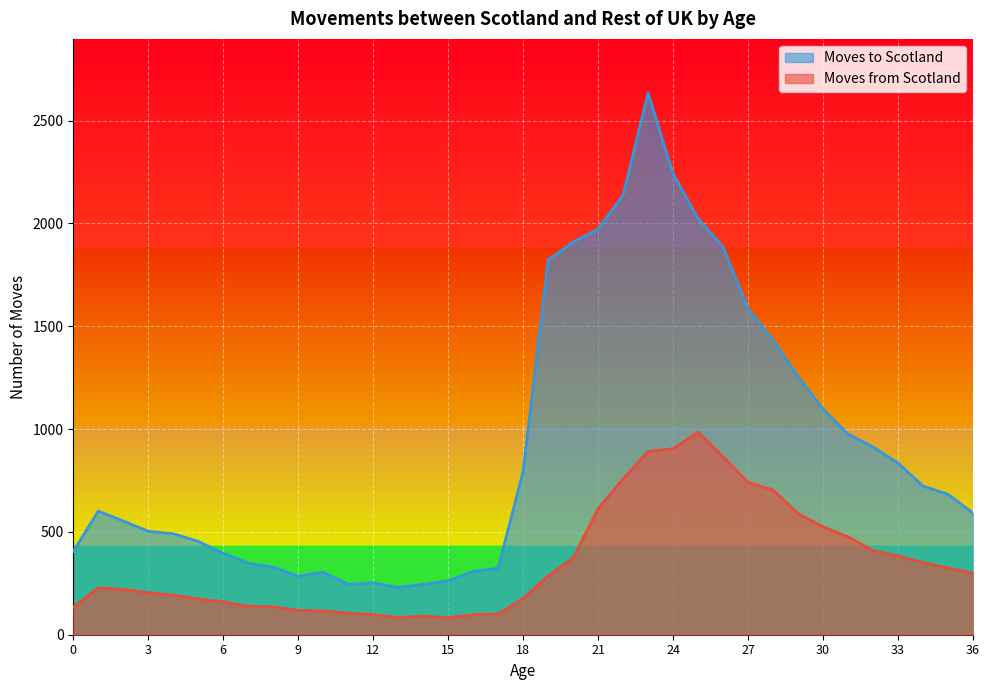

List the labels in order of Moves from Scotland value, largest first.

25, 24, 23, 26, 22, 27, 28, 21, 29, 30, 31, 32, 33, 20, 34, 35, 36, 19, 1, 2, 3, 4, 18, 5, 6, 7, 8, 0, 9, 10, 11, 17, 12, 16, 14, 13, 15